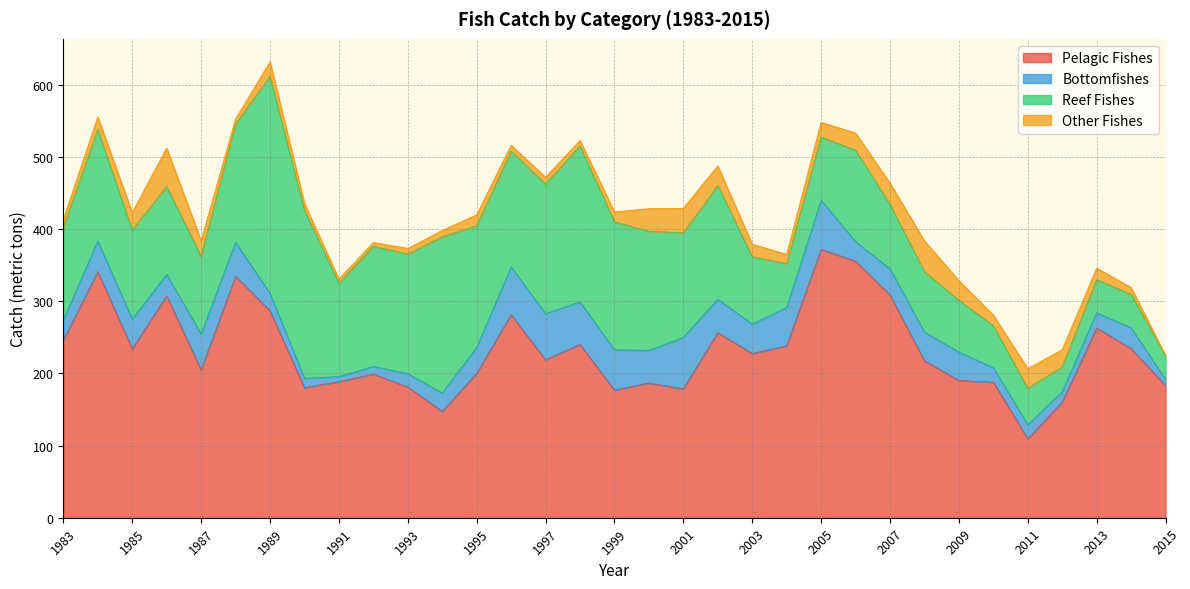

What is the average value of the Bottomfishes series?

36.3